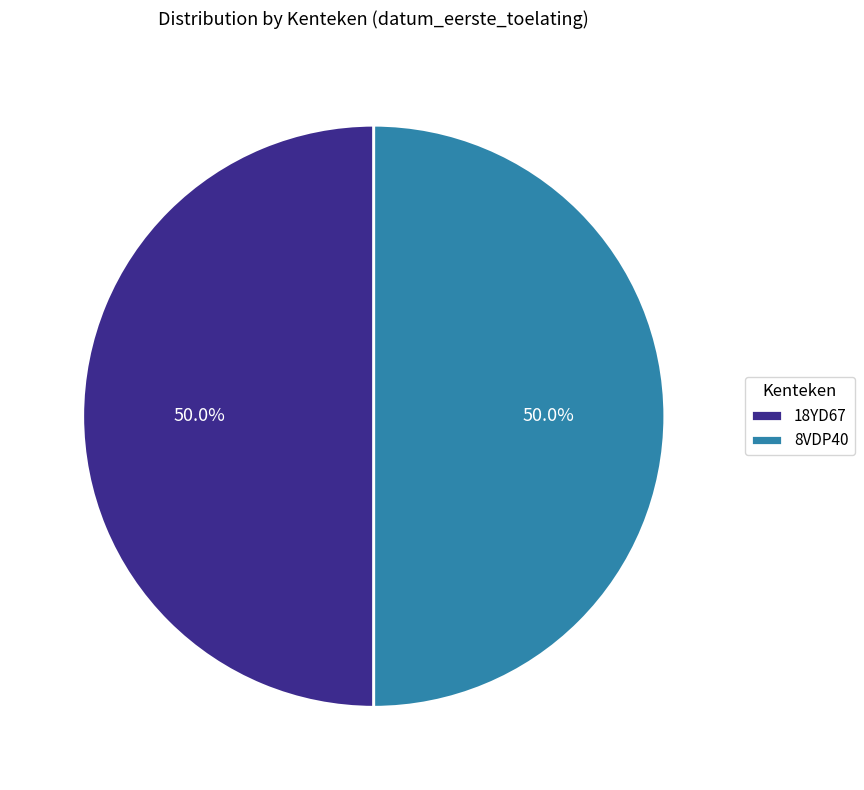

What portion of the pie excludes 18YD67?

50.0%